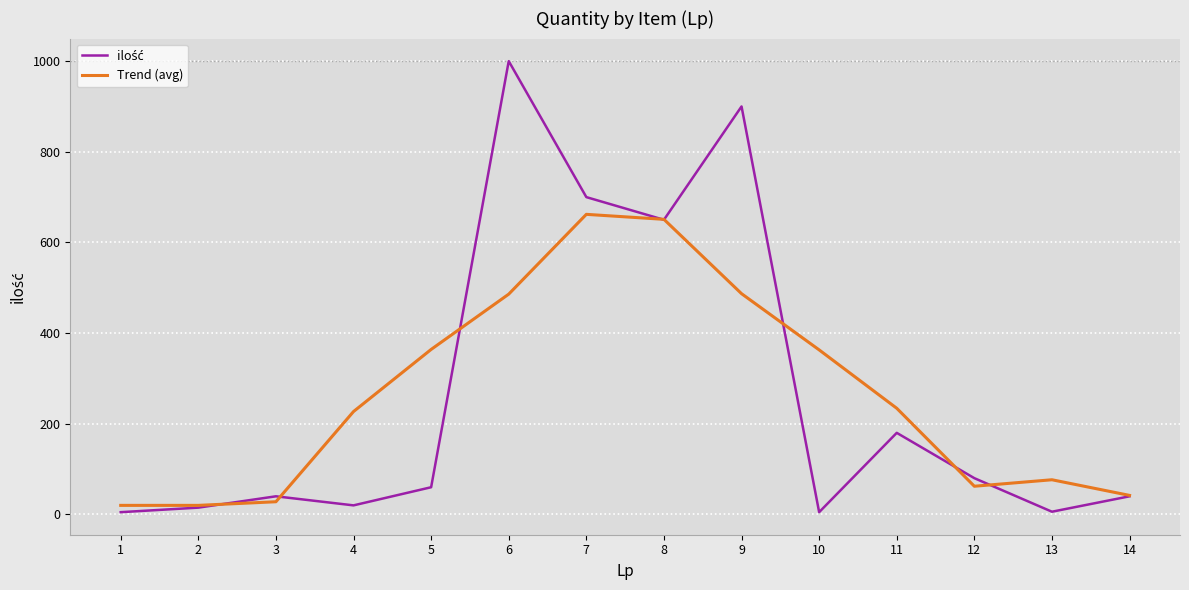

Which series changed the most between 4 and 13?

Trend (avg)